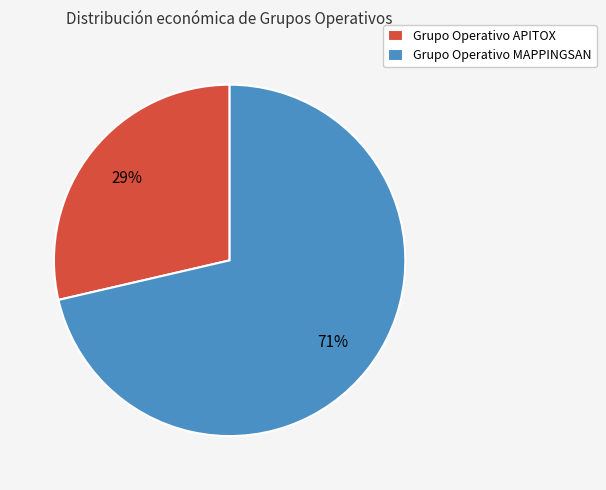

Which has a higher value, Grupo Operativo MAPPINGSAN or Grupo Operativo APITOX?

Grupo Operativo MAPPINGSAN